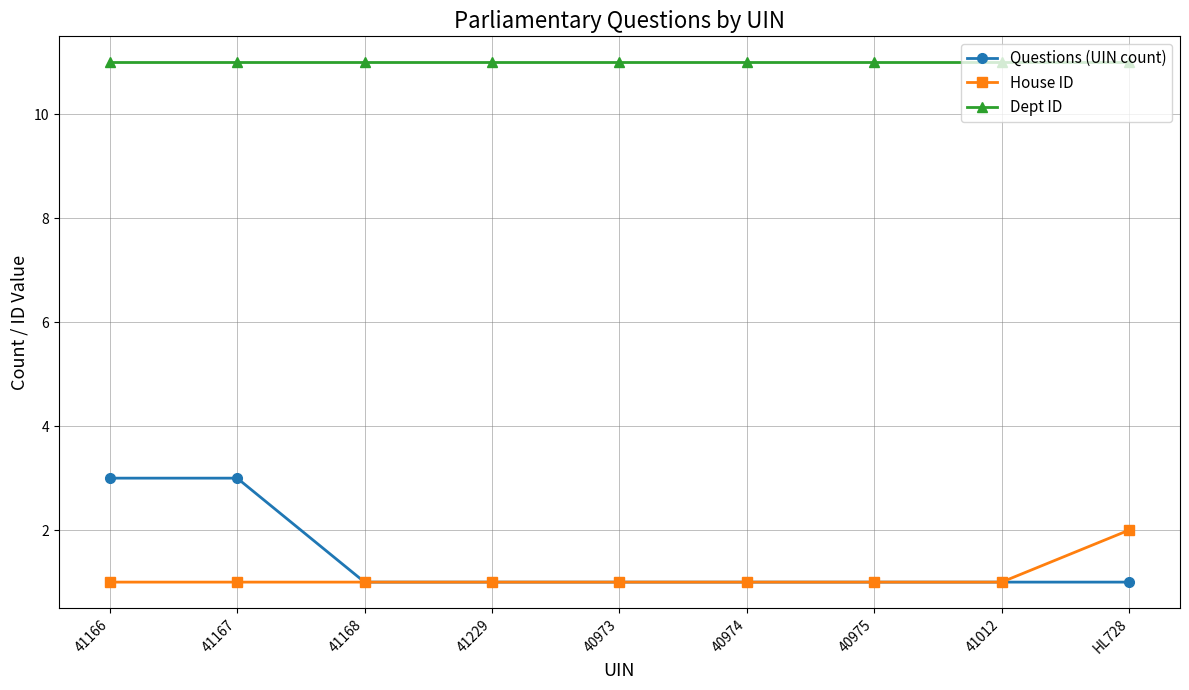

What is the minimum value for Questions (UIN count)?

1